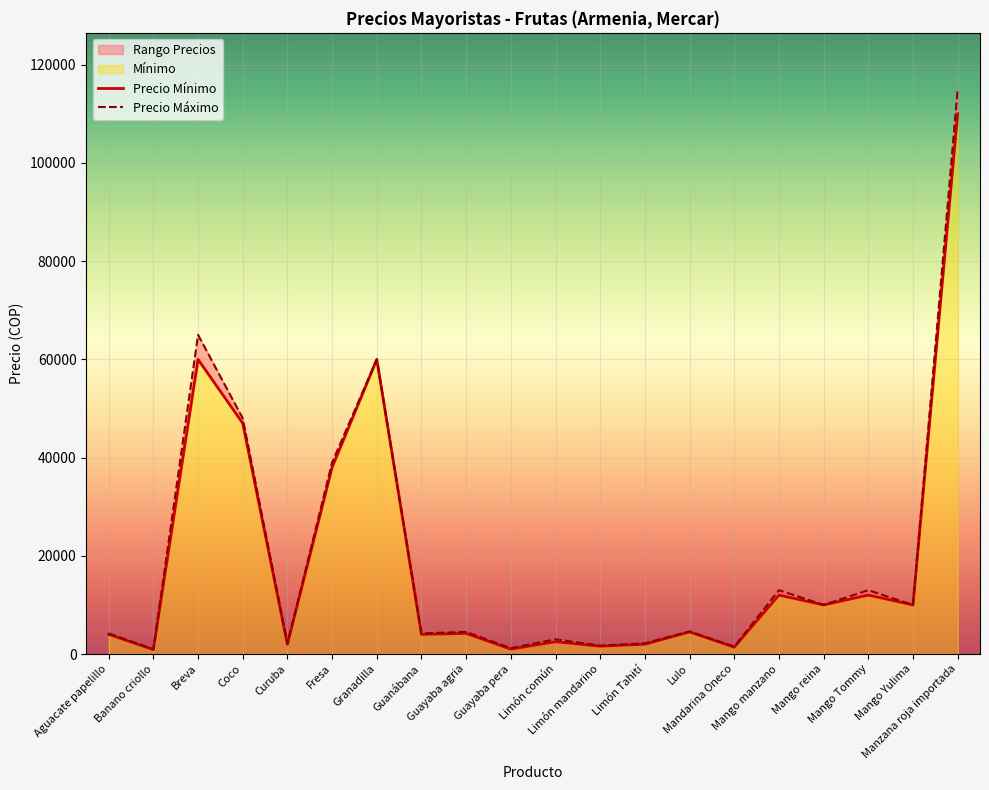

At which label is Máximo closest to 58000?

Granadilla